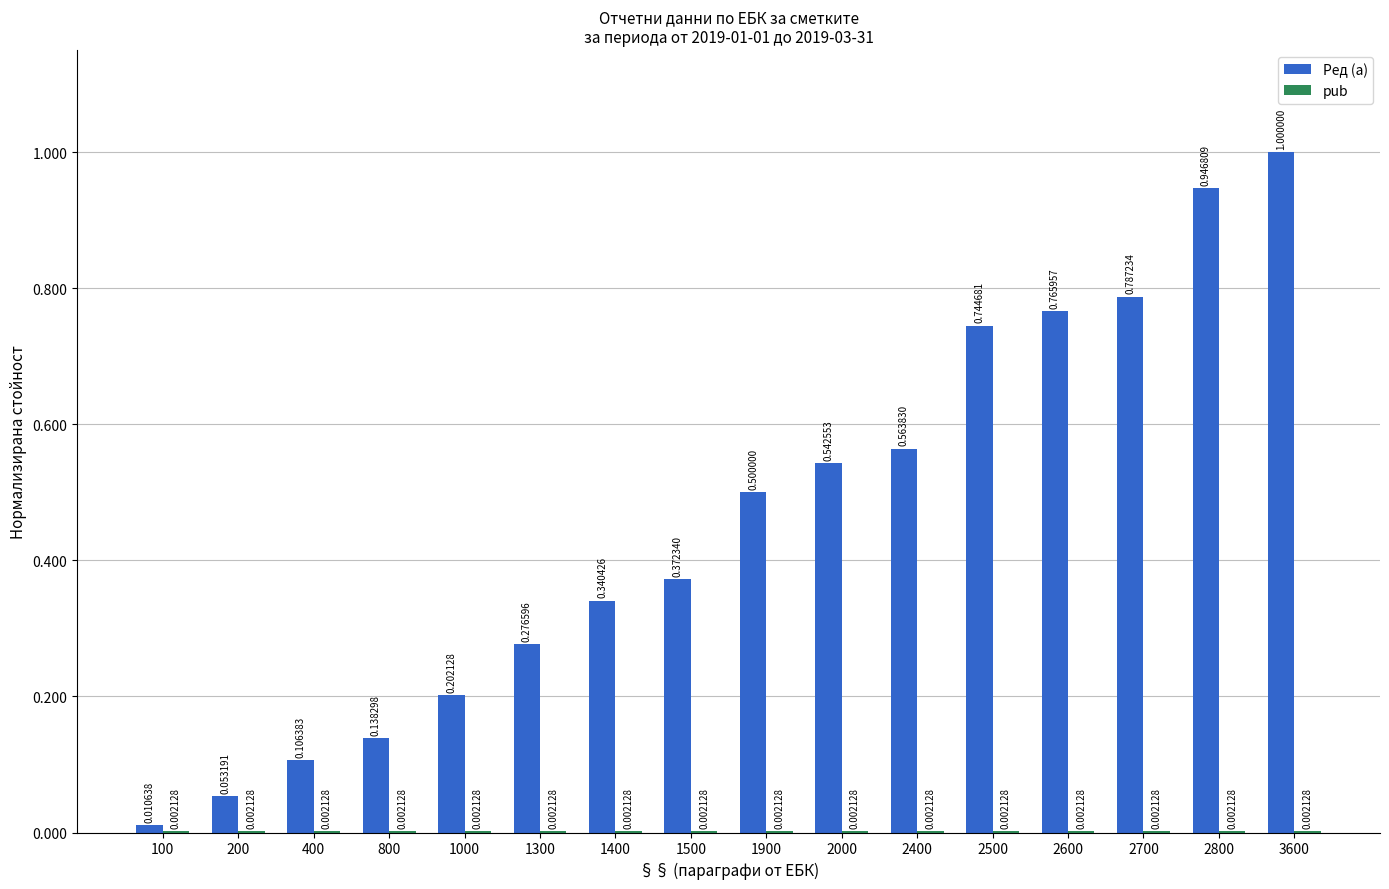

Which series has the largest total across all categories?

Ред (a)